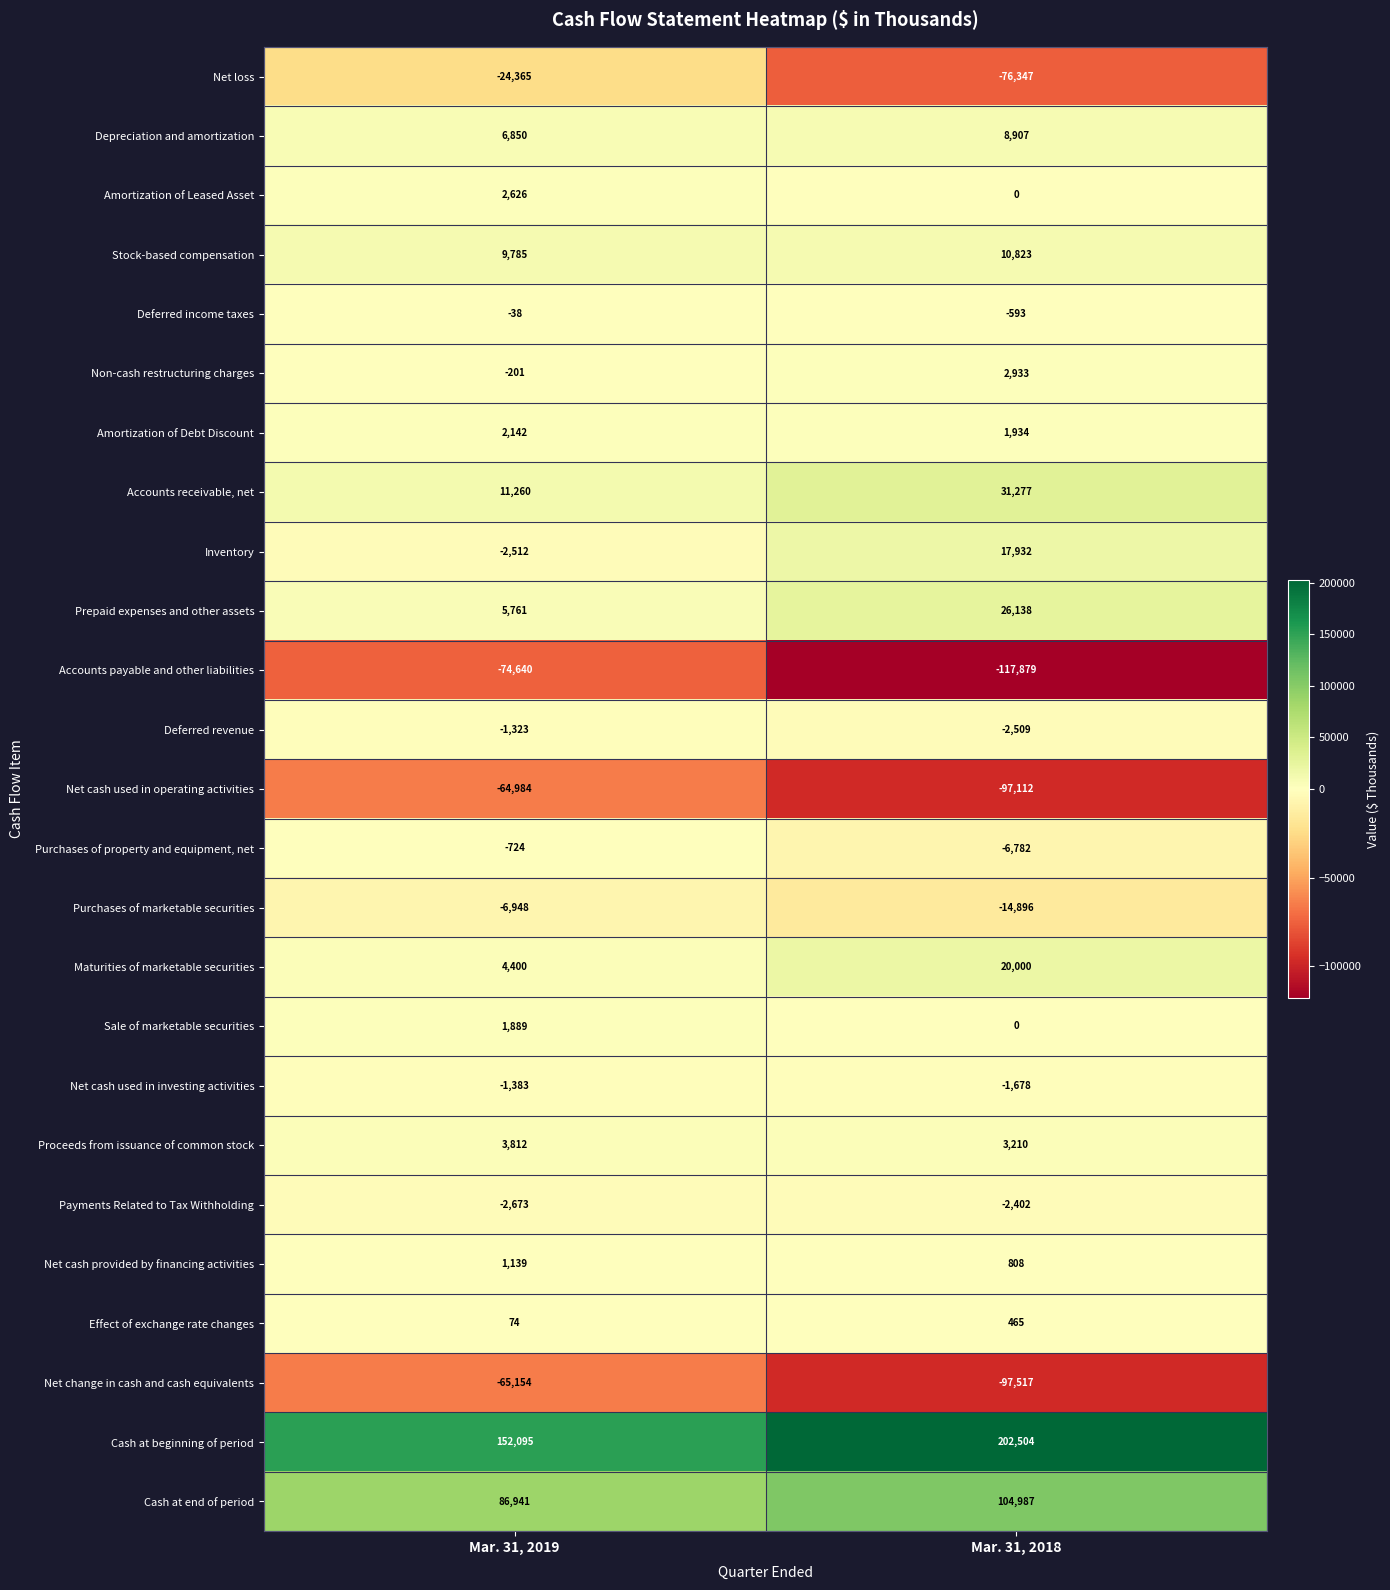

What is the approximate value of Amortization of Debt Discount at Mar. 31, 2019, to the nearest 5?

2140